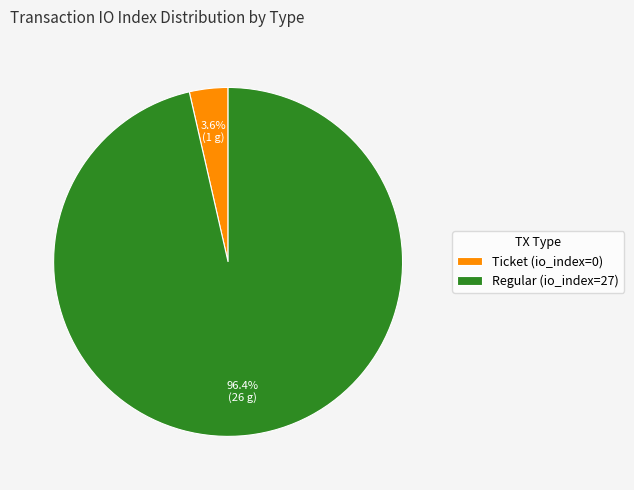

Combined, do Regular (io_index=27) and Ticket (io_index=0) account for over 50%?

Yes